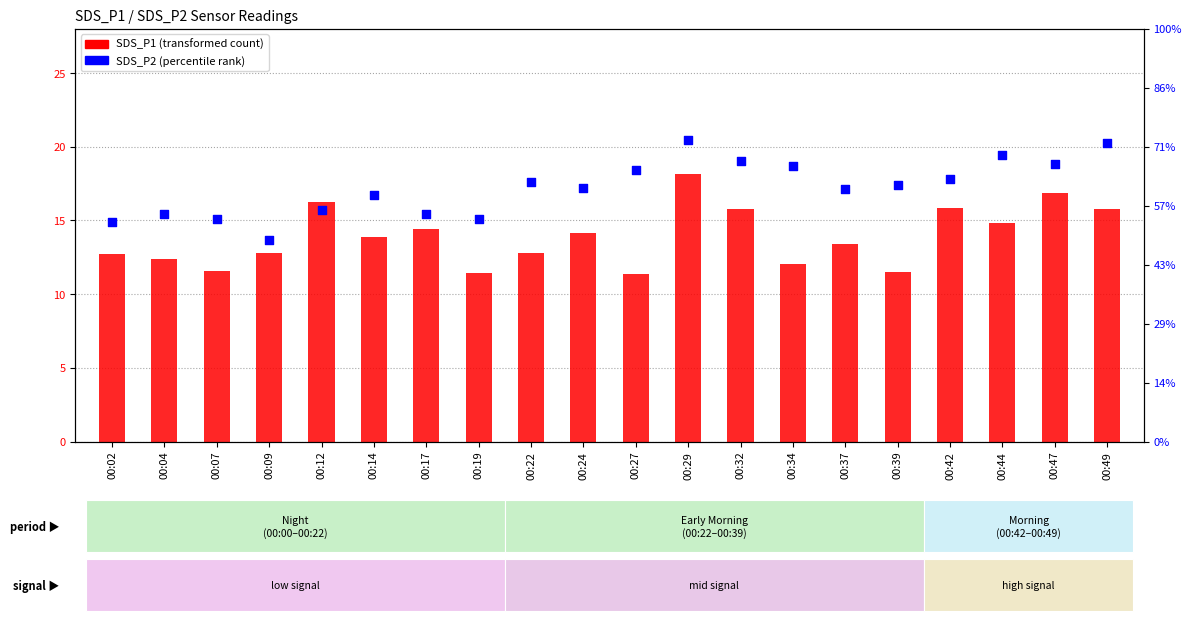

At how many categories does at least one series exceed 9?

20